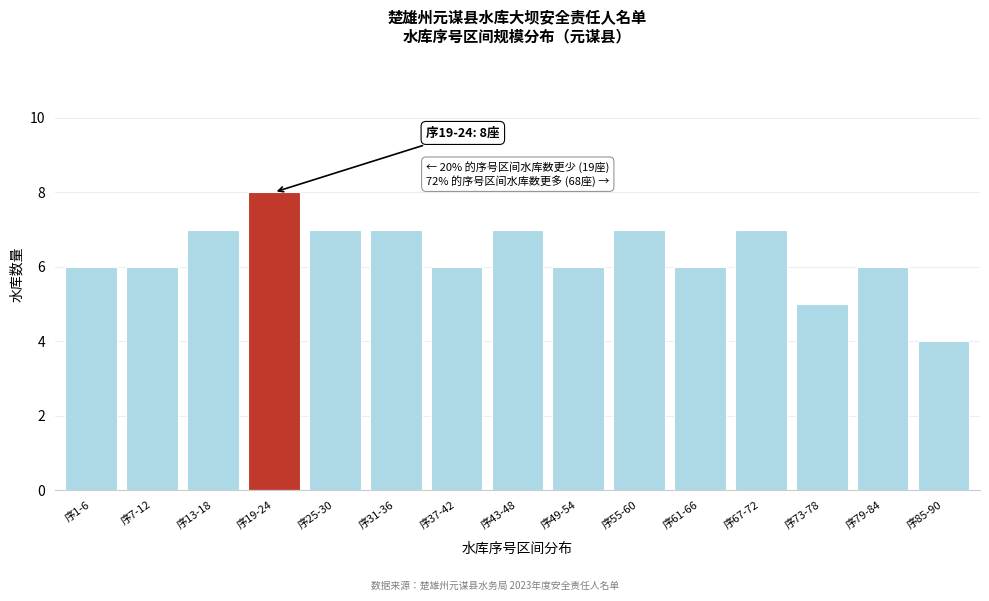

Reading left to right, transcribe all the data shown in this chart.

序1-6=6	序7-12=6	序13-18=7	序19-24=8	序25-30=7	序31-36=7	序37-42=6	序43-48=7	序49-54=6	序55-60=7	序61-66=6	序67-72=7	序73-78=5	序79-84=6	序85-90=4